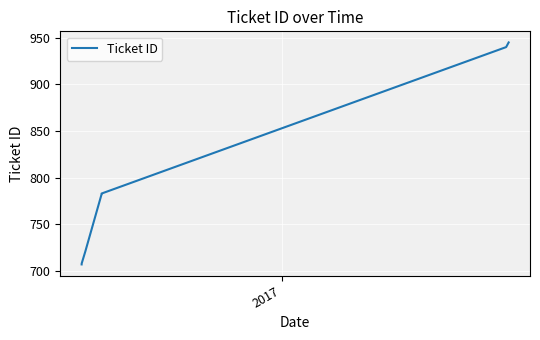

True or false: there are more than 2 points higher than both neighbors.

False